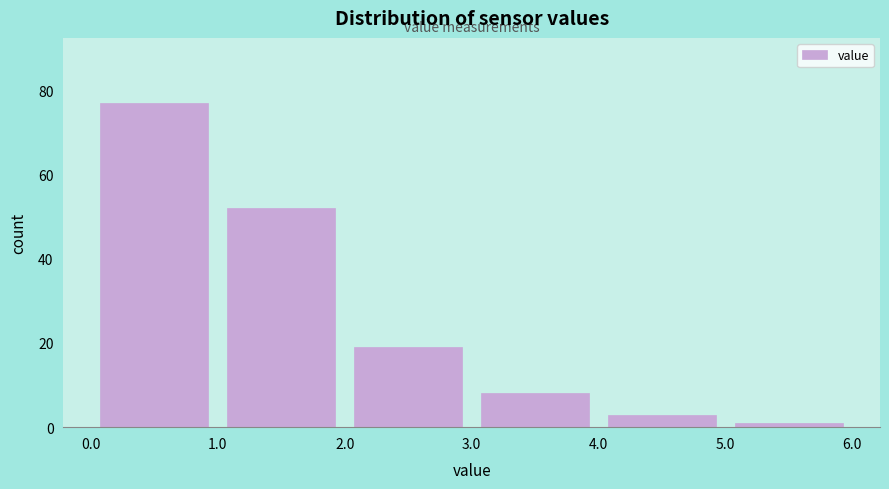

Reading left to right, transcribe this chart: for each bar, give the range it covers on the x-axis and its height. The values are not printed on the chart, so give them approximately, as read against the axis.

0.0 to 1.0: 78
1.0 to 2.0: 52
2.0 to 3.0: 20
3.0 to 4.0: 8
4.0 to 5.0: 4
5.0 to 6.0: under 2